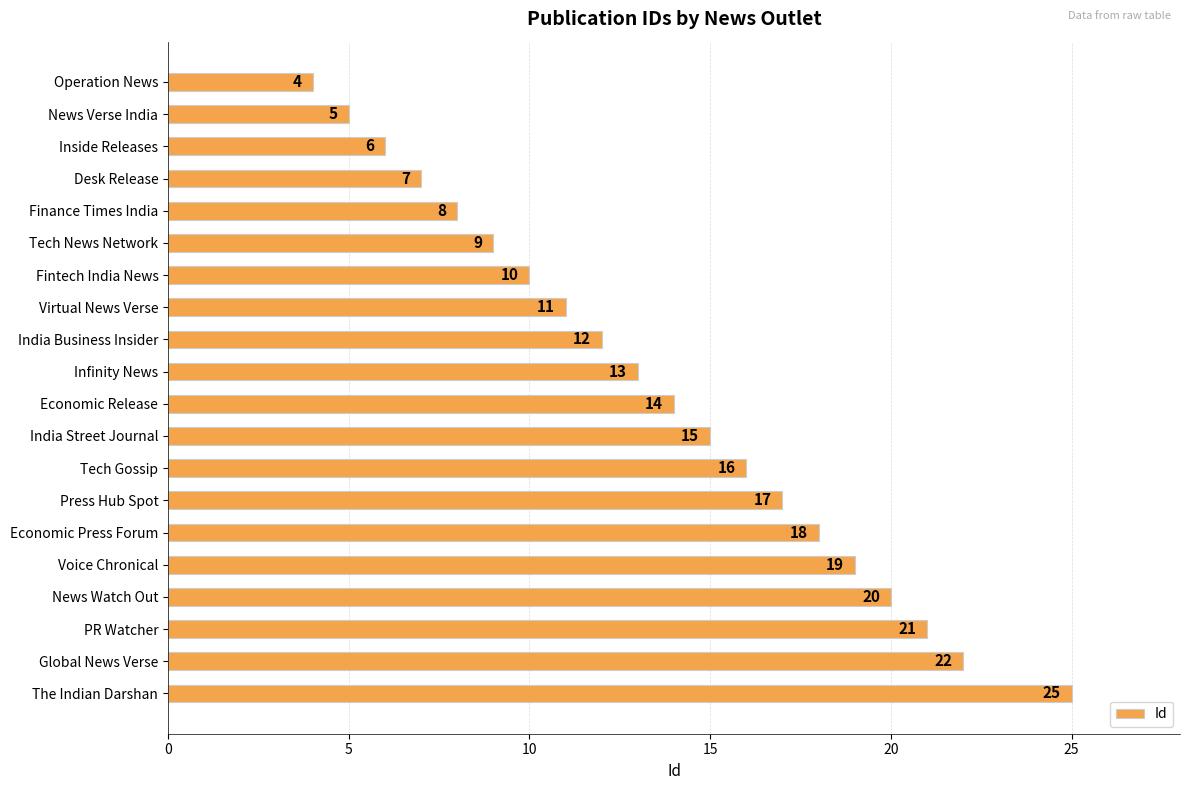

What is the ratio of the value at Tech News Network to the value at Tech Gossip?

0.6